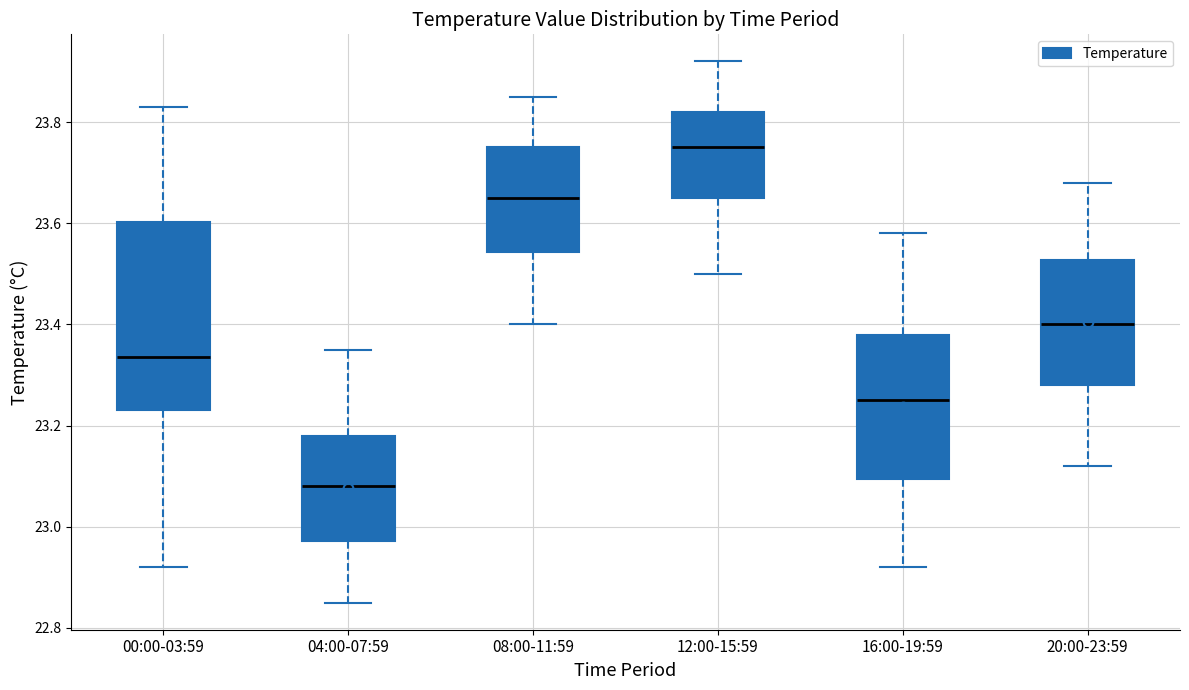

Reading left to right, transcribe this box plot: for each box, give where its median line is, the range the box spans, and where its two whiskers end, as read against the y-axis. The values are not printed on the chart, so give them approximately, as read against the axis.

00:00-03:59: median 23.34, box 23.24 to 23.60, whiskers 22.92 to 23.84
04:00-07:59: median 23.08, box 22.98 to 23.18, whiskers 22.86 to 23.36
08:00-11:59: median 23.66, box 23.54 to 23.76, whiskers 23.40 to 23.86
12:00-15:59: median 23.76, box 23.66 to 23.82, whiskers 23.50 to 23.92
16:00-19:59: median 23.26, box 23.10 to 23.38, whiskers 22.92 to 23.58
20:00-23:59: median 23.40, box 23.28 to 23.52, whiskers 23.12 to 23.68